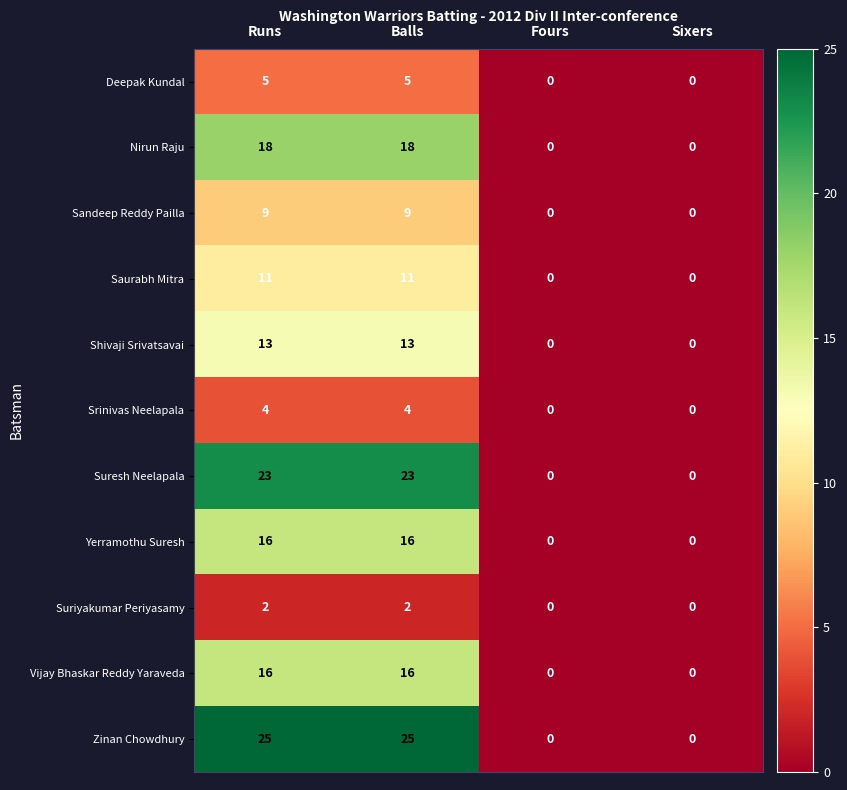

Which series has the largest total across all categories?

Zinan Chowdhury